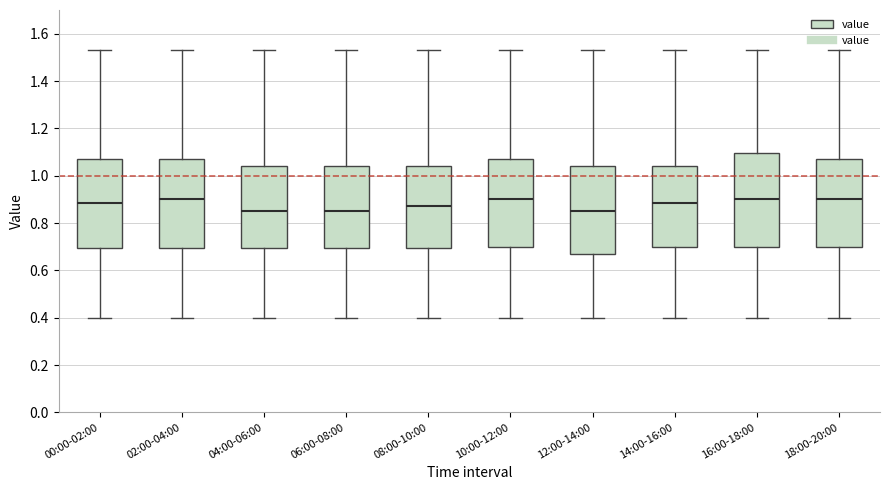

Where is the upper edge of the box for 00:00-02:00 on the y-axis? The values are not printed on the chart, so give them approximately, as read against the axis.

1.08